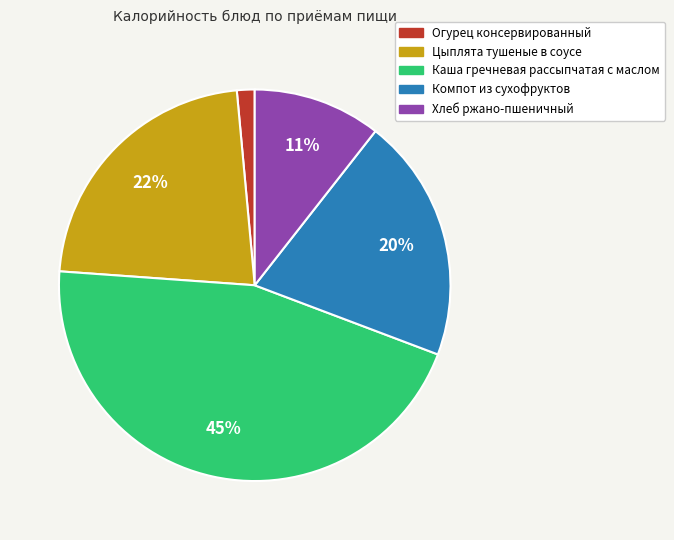

Which slice is the largest?

Каша гречневая рассыпчатая с маслом